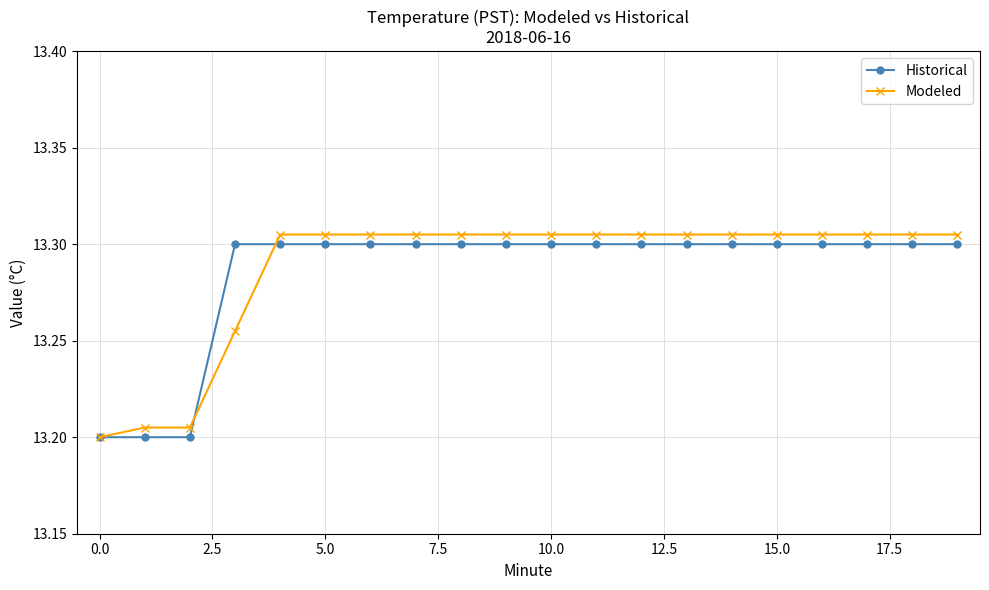

How many Modeled values are between 13 and 14?

20